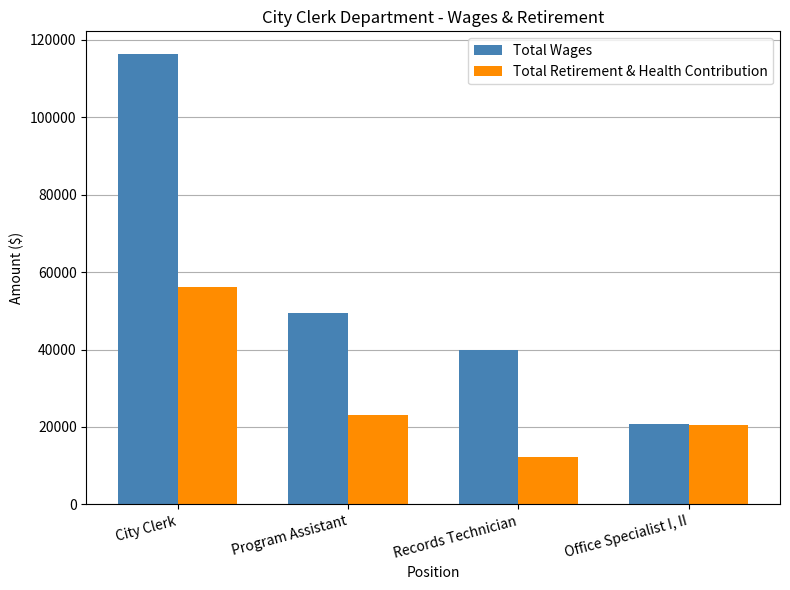

At how many categories does at least one series exceed 34335?

3